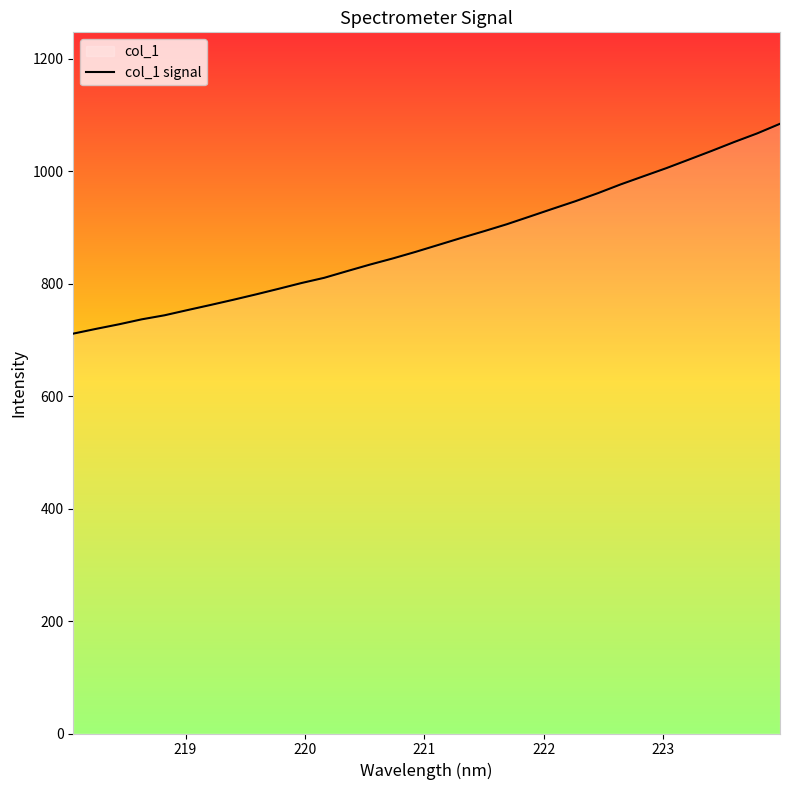

What is the minimum value shown in the chart?

711.2